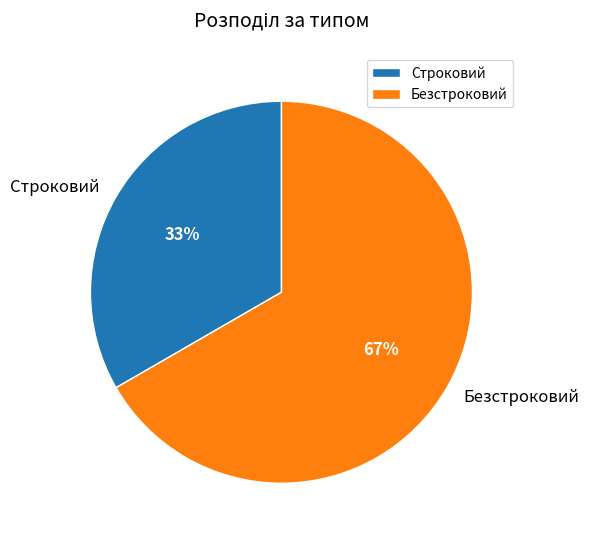

Between Безстроковий and Строковий, which is larger?

Безстроковий